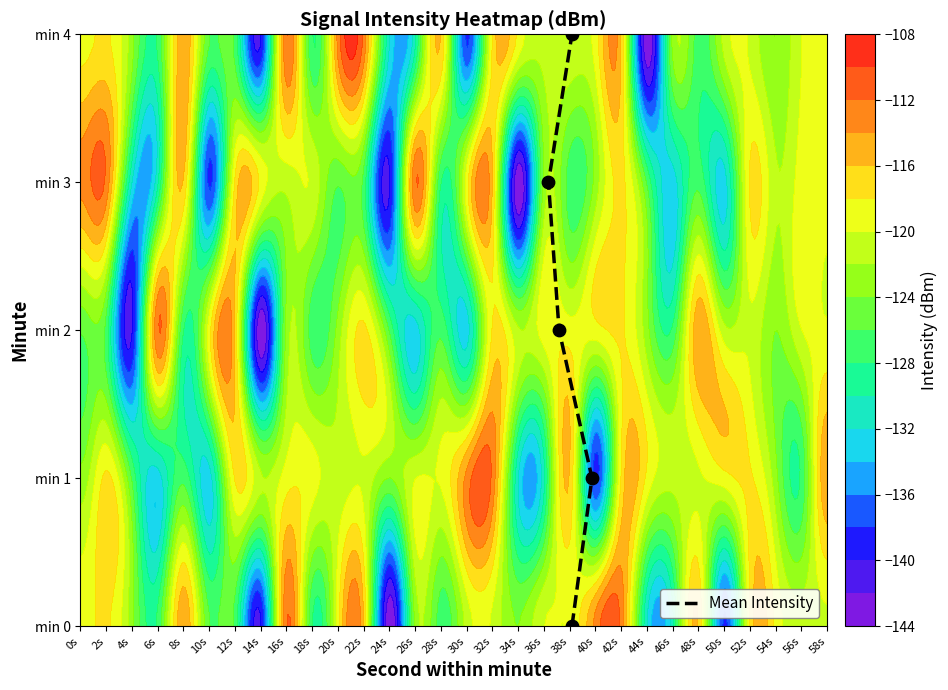

How many values exceed 2?

2